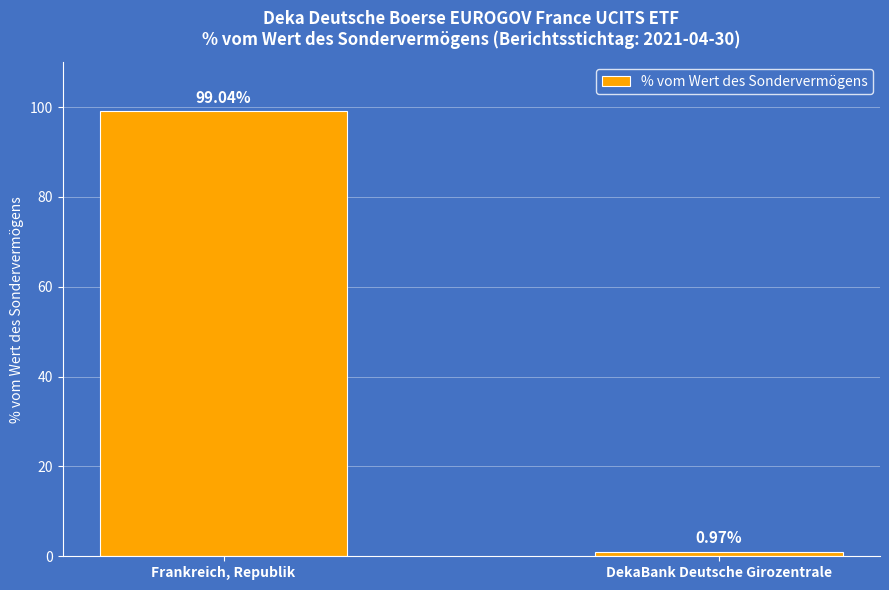

What is the average value?

50.0